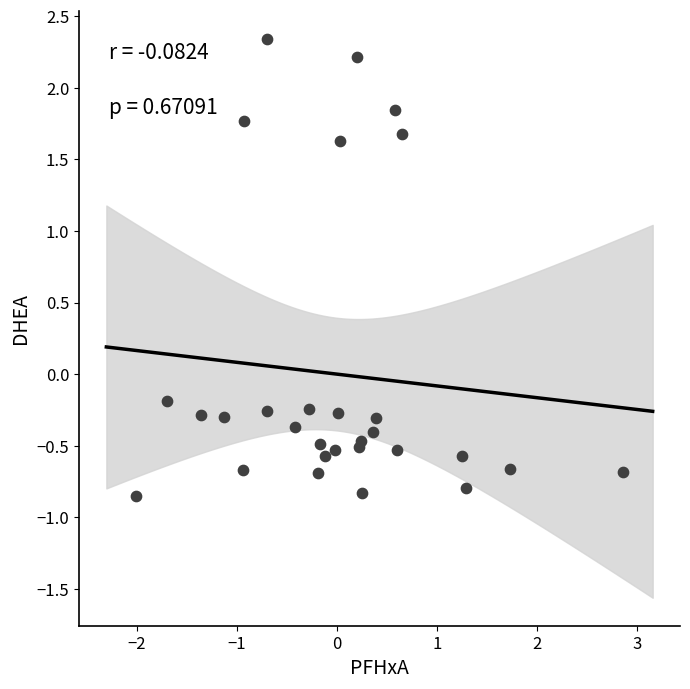

What is the range of X values (max minus min)?

4.9